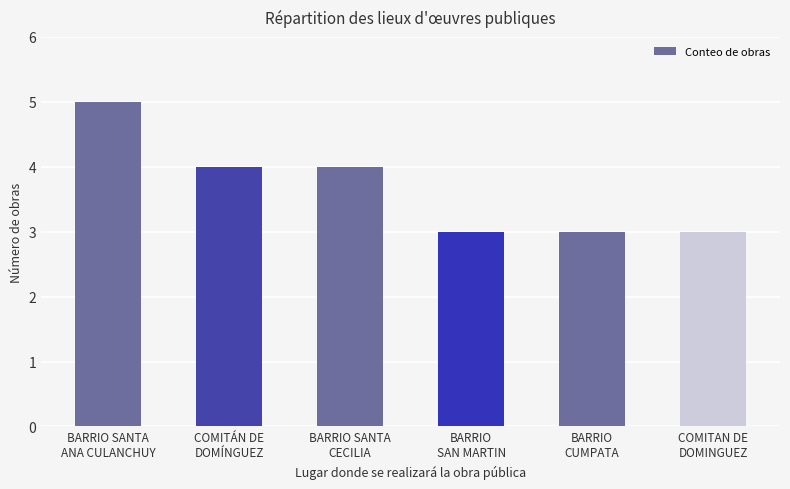

What is the maximum value shown in the chart?

5